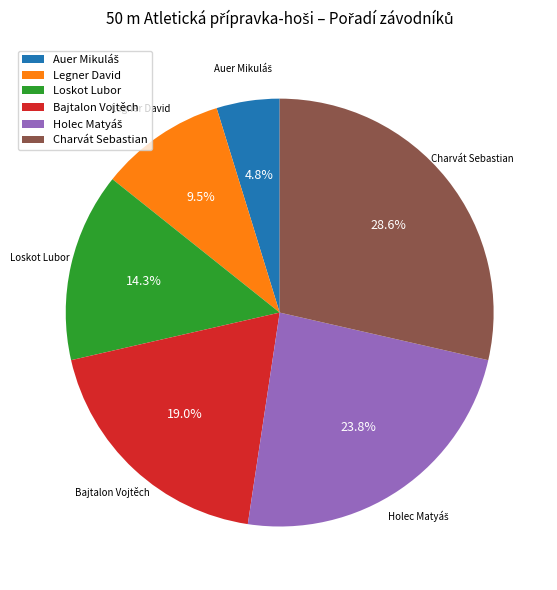

What percentage is NOT represented by Legner David?

90.5%